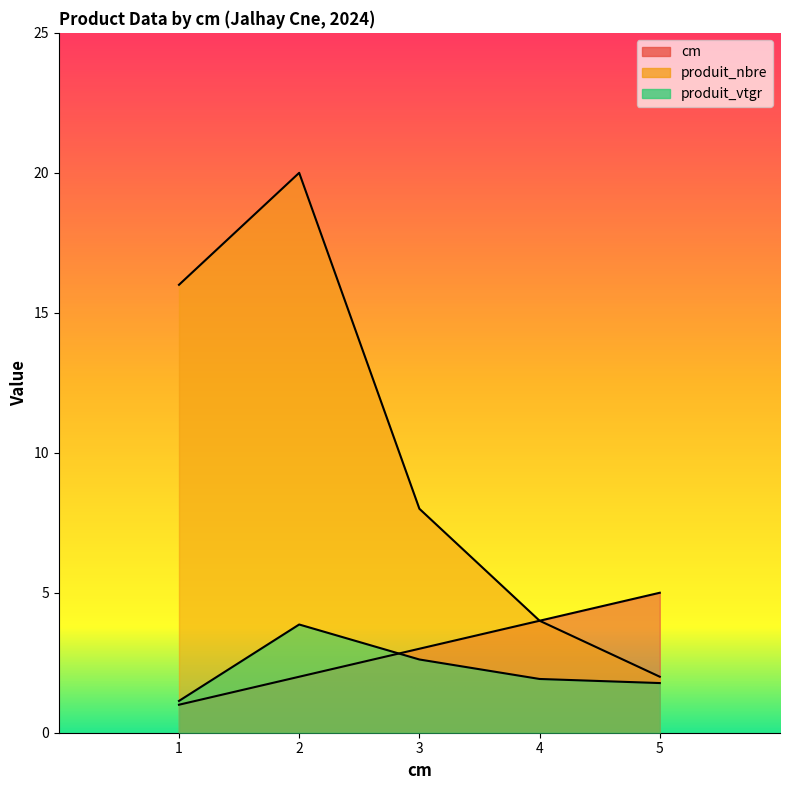

Which series has the widest spread of values?

produit_nbre